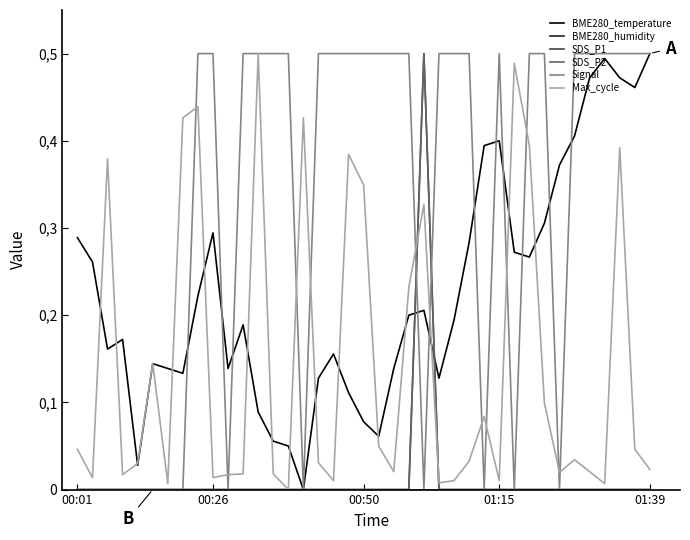

Is this an area chart (filled region under the line)?

No